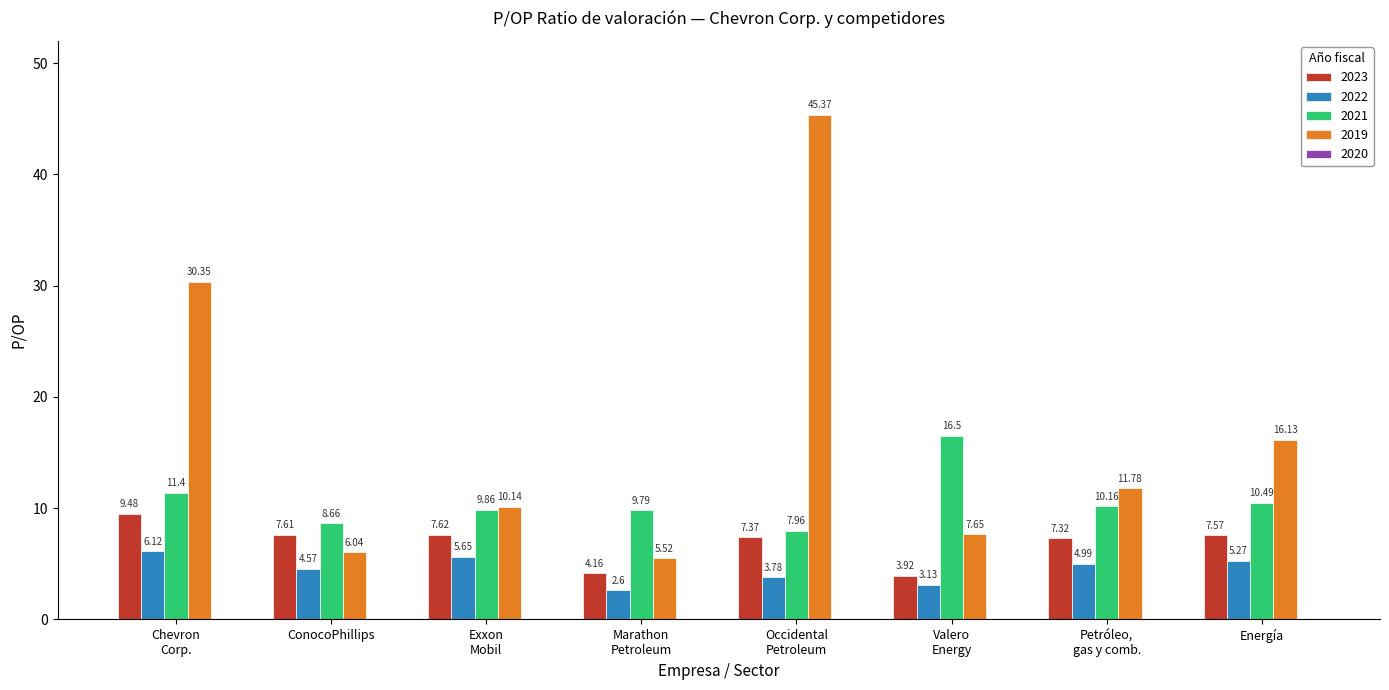

What is the difference between the maximum and minimum values in the 2021 series?

8.5